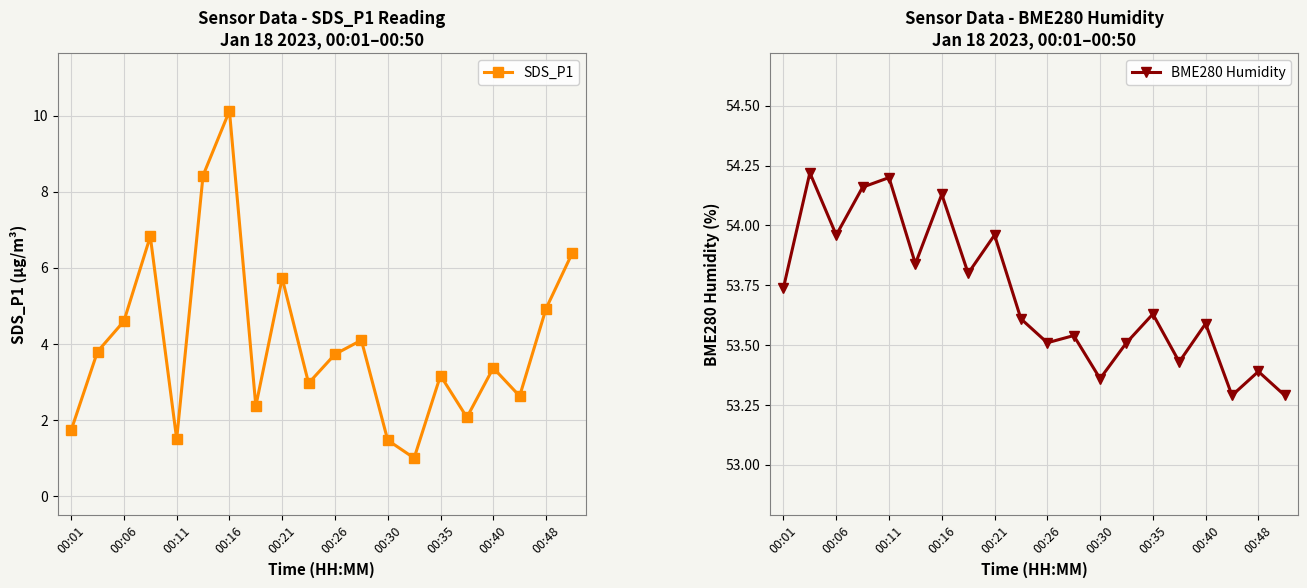

The SDS_P1 series shows 3.2 at 00:35. True or false?

True